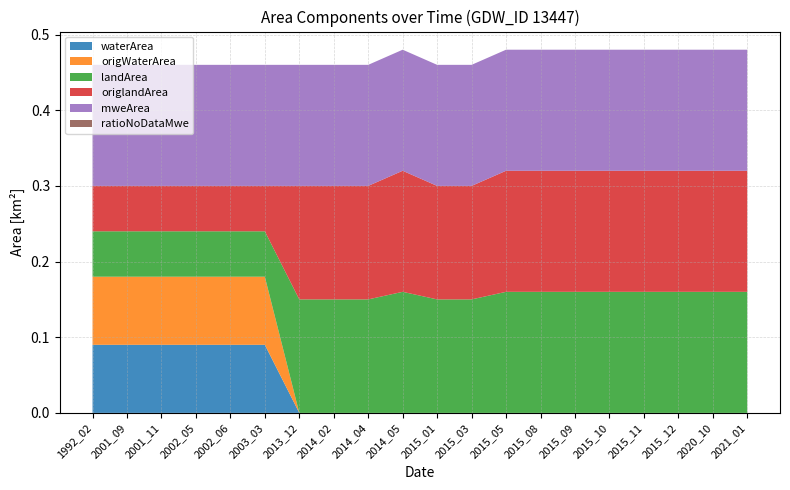

Reading right to left, extract all data points from this chart.

waterArea: 2021_01=0.0	2020_10=0.0	2015_12=0.0	2015_11=0.0	2015_10=0.0	2015_09=0.0	2015_08=0.0	2015_05=0.0	2015_03=0.0	2015_01=0.0	2014_05=0.0	2014_04=0.0	2014_02=0.0	2013_12=0.0	2003_03=0.1	2002_06=0.1	2002_05=0.1	2001_11=0.1	2001_09=0.1	1992_02=0.1
origWaterArea: 2021_01=0.0	2020_10=0.0	2015_12=0.0	2015_11=0.0	2015_10=0.0	2015_09=0.0	2015_08=0.0	2015_05=0.0	2015_03=0.0	2015_01=0.0	2014_05=0.0	2014_04=0.0	2014_02=0.0	2013_12=0.0	2003_03=0.1	2002_06=0.1	2002_05=0.1	2001_11=0.1	2001_09=0.1	1992_02=0.1
landArea: 2021_01=0.2	2020_10=0.2	2015_12=0.2	2015_11=0.2	2015_10=0.2	2015_09=0.2	2015_08=0.2	2015_05=0.2	2015_03=0.1	2015_01=0.1	2014_05=0.2	2014_04=0.1	2014_02=0.1	2013_12=0.1	2003_03=0.1	2002_06=0.1	2002_05=0.1	2001_11=0.1	2001_09=0.1	1992_02=0.1
origlandArea: 2021_01=0.2	2020_10=0.2	2015_12=0.2	2015_11=0.2	2015_10=0.2	2015_09=0.2	2015_08=0.2	2015_05=0.2	2015_03=0.1	2015_01=0.1	2014_05=0.2	2014_04=0.1	2014_02=0.1	2013_12=0.1	2003_03=0.1	2002_06=0.1	2002_05=0.1	2001_11=0.1	2001_09=0.1	1992_02=0.1
mweArea: 2021_01=0.2	2020_10=0.2	2015_12=0.2	2015_11=0.2	2015_10=0.2	2015_09=0.2	2015_08=0.2	2015_05=0.2	2015_03=0.2	2015_01=0.2	2014_05=0.2	2014_04=0.2	2014_02=0.2	2013_12=0.2	2003_03=0.2	2002_06=0.2	2002_05=0.2	2001_11=0.2	2001_09=0.2	1992_02=0.2
ratioNoDataMwe: 2021_01=0.0	2020_10=0.0	2015_12=0.0	2015_11=0.0	2015_10=0.0	2015_09=0.0	2015_08=0.0	2015_05=0.0	2015_03=0.0	2015_01=0.0	2014_05=0.0	2014_04=0.0	2014_02=0.0	2013_12=0.0	2003_03=0.0	2002_06=0.0	2002_05=0.0	2001_11=0.0	2001_09=0.0	1992_02=0.0